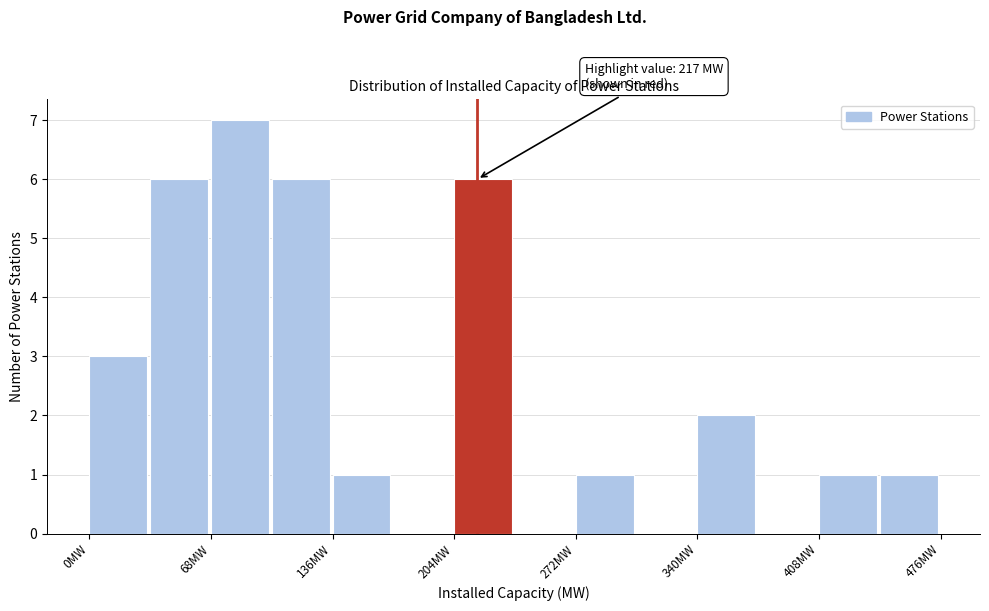

Read against the x-axis, roughly where is the centre of the tallest bar?

80